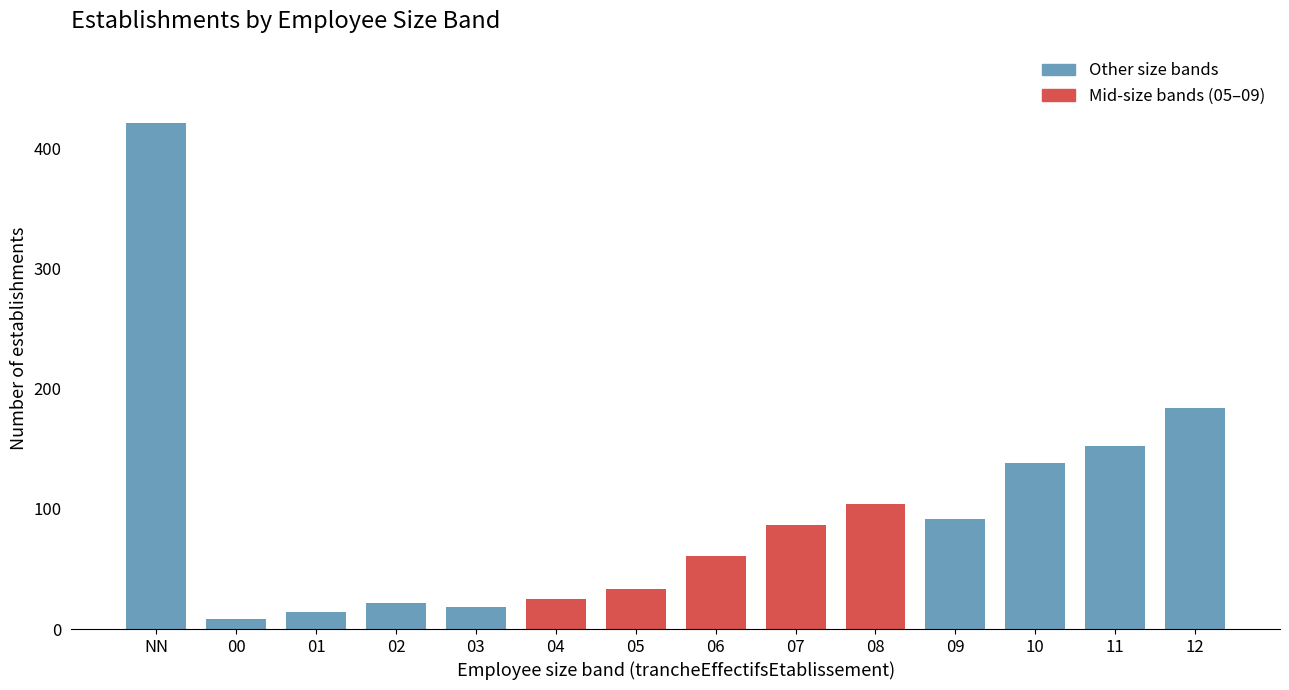

Reading right to left, list all the values displayed in this chart.

184	152	138	92	104	87	61	33	25	18	22	14	8	421